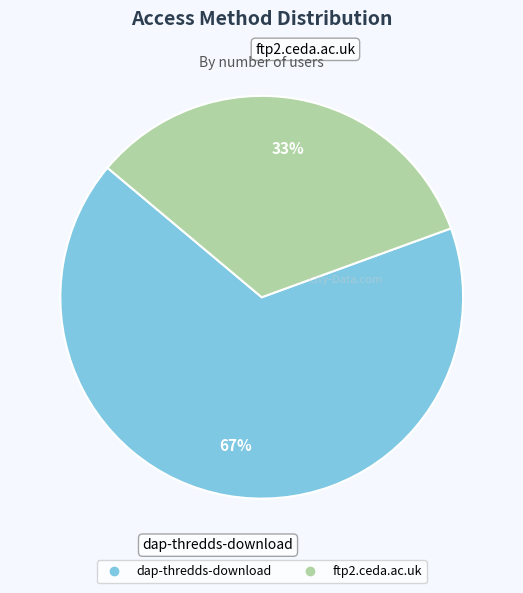

Do dap-thredds-download and ftp2.ceda.ac.uk together represent more than half of the pie?

Yes